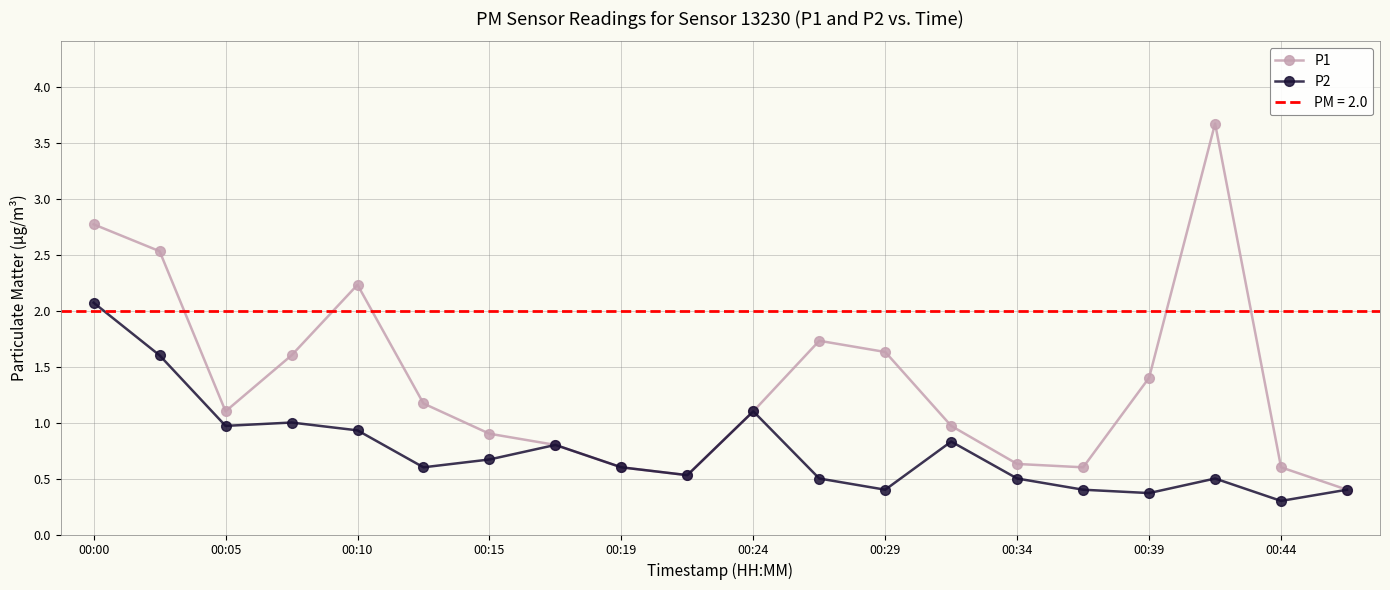

What is the sum of all P1 values?

27.0